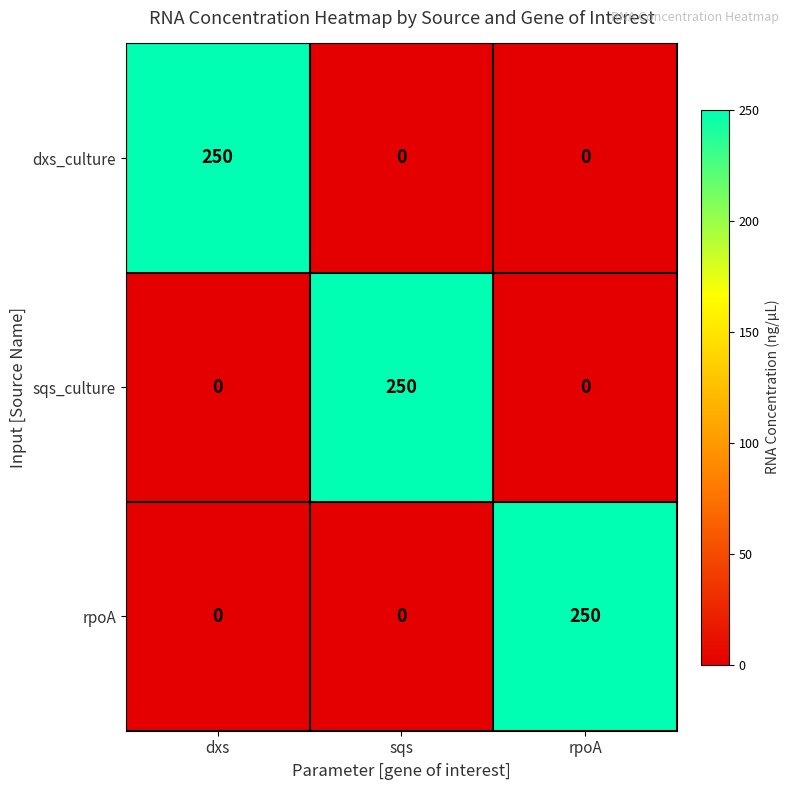

How many series are shown in this chart?

3